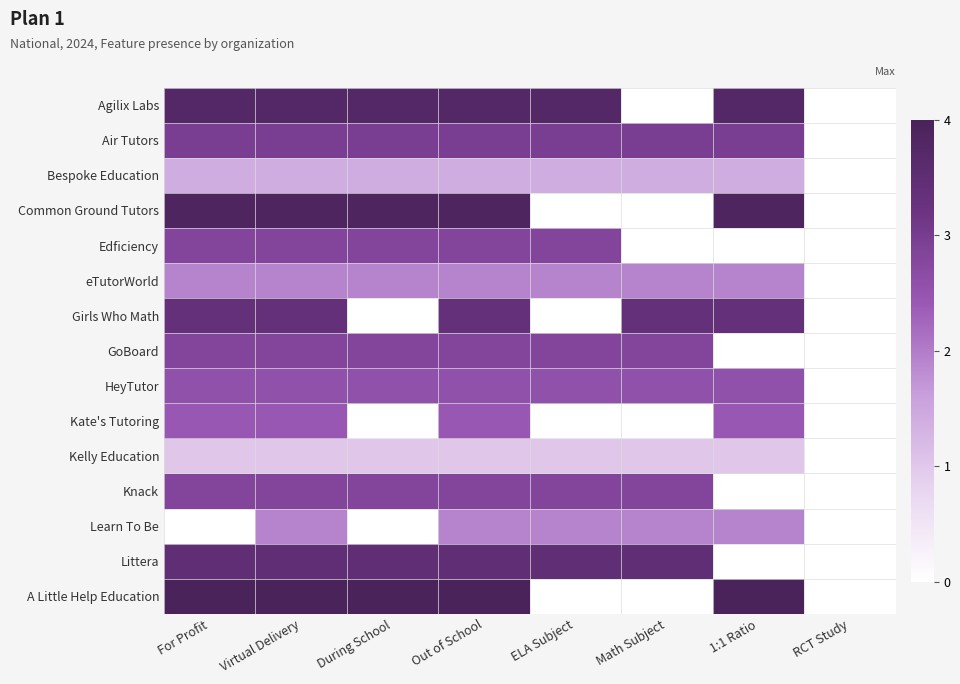

How many data points does each series have?

8